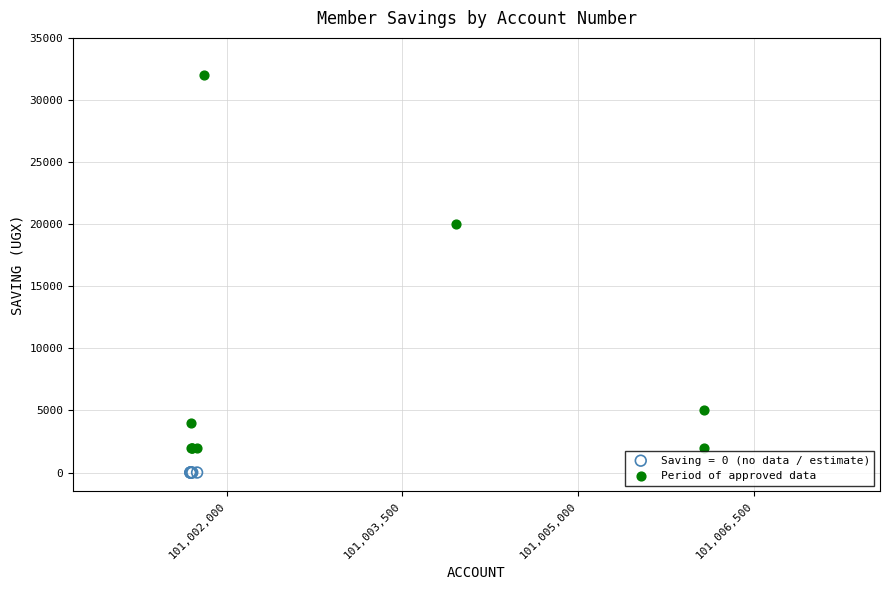

Which series reaches the maximum Y coordinate?

Period of approved data